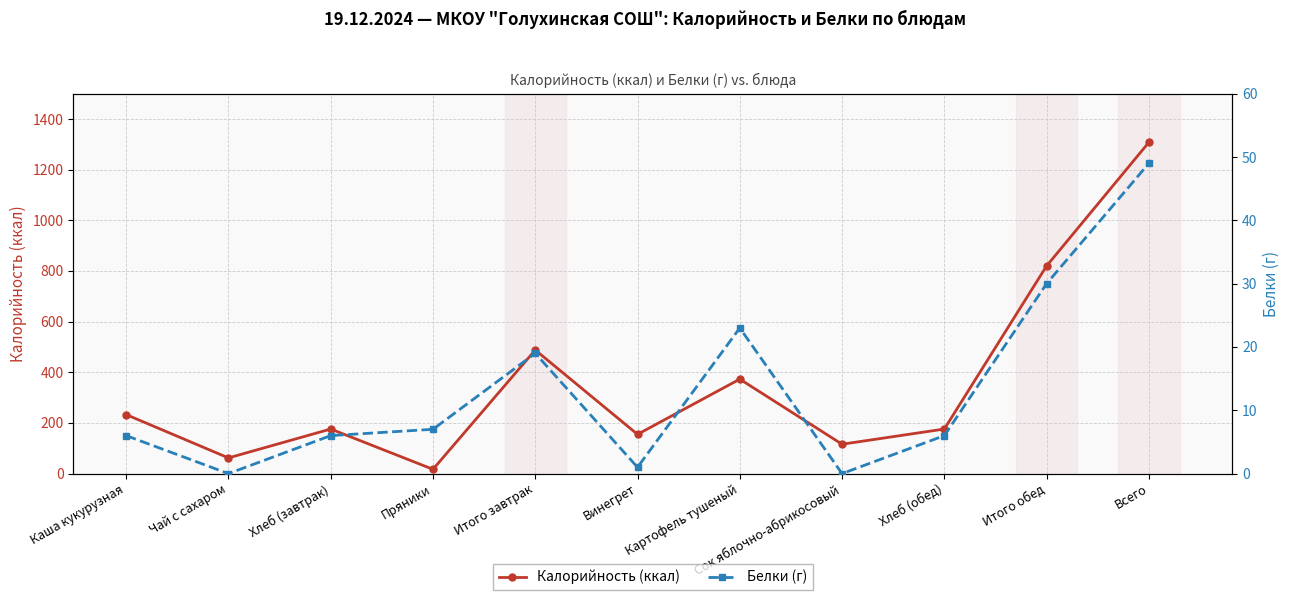

What are all the series names shown in the legend?

Калорийность (ккал), Белки (г)